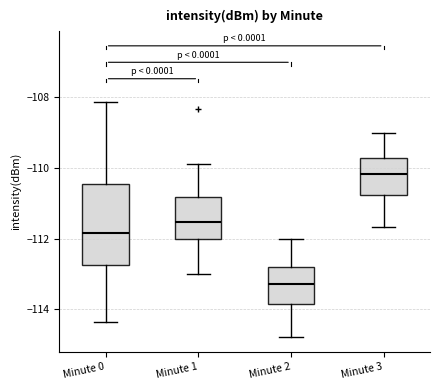

Reading left to right, read every box against the y-axis: the position of its median line, the range the box covers, and the ends of its whiskers. The values are not printed on the chart, so give them approximately, as read against the axis.

Minute 0: median -111.8, box -112.8 to -110.4, whiskers -114.4 to -108.2
Minute 1: median -111.6, box -112.0 to -110.8, whiskers -113.0 to -109.8
Minute 2: median -113.2, box -113.8 to -112.8, whiskers -114.8 to -112.0
Minute 3: median -110.2, box -110.8 to -109.8, whiskers -111.6 to -109.0